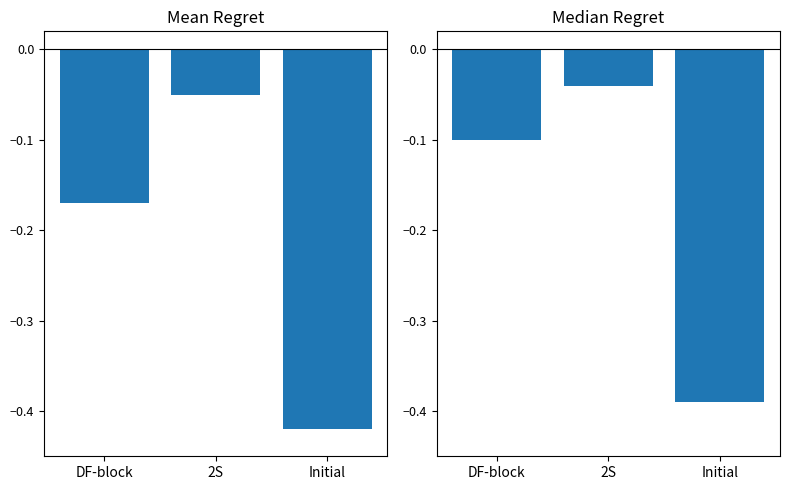

The Median Count series shows -0.0 at 2S. True or false?

False